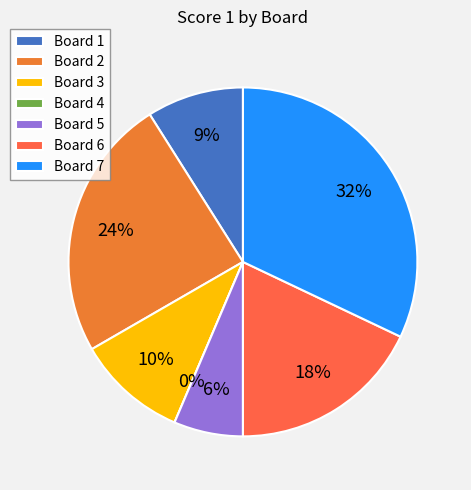

How many segments does this pie chart have?

7